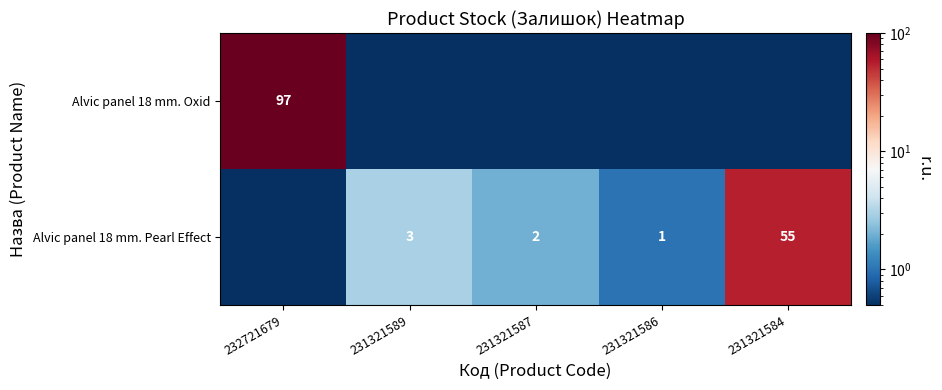

Is it true that Alvic panel 18 mm. Pearl Effect equals 1.0 at 231321586?

True